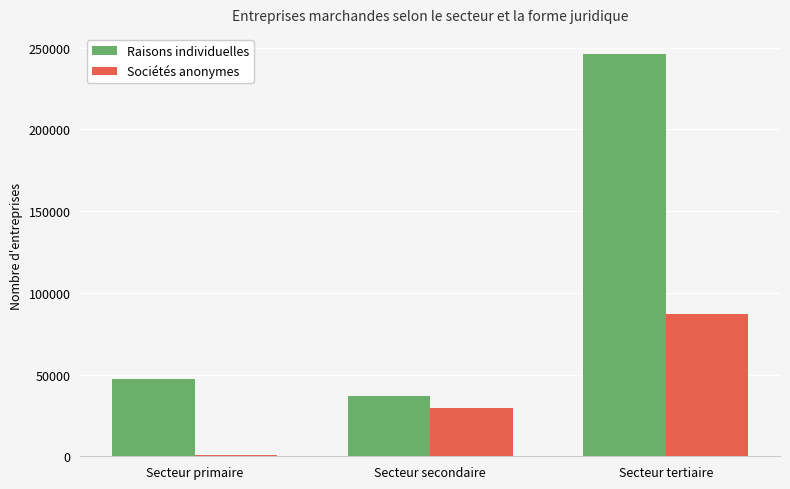

What is the total value across all series at Secteur tertiaire?

333327